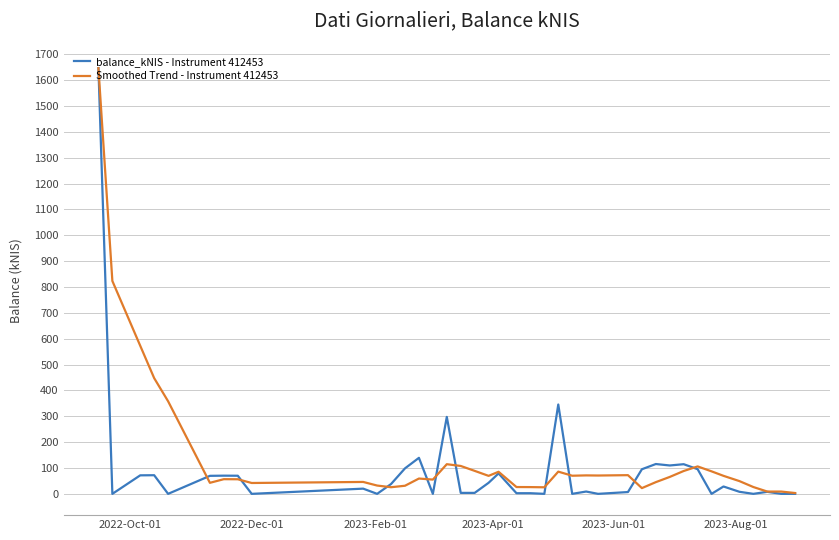

Which series has the largest range (max minus min)?

balance_kNIS - Instrument 412453